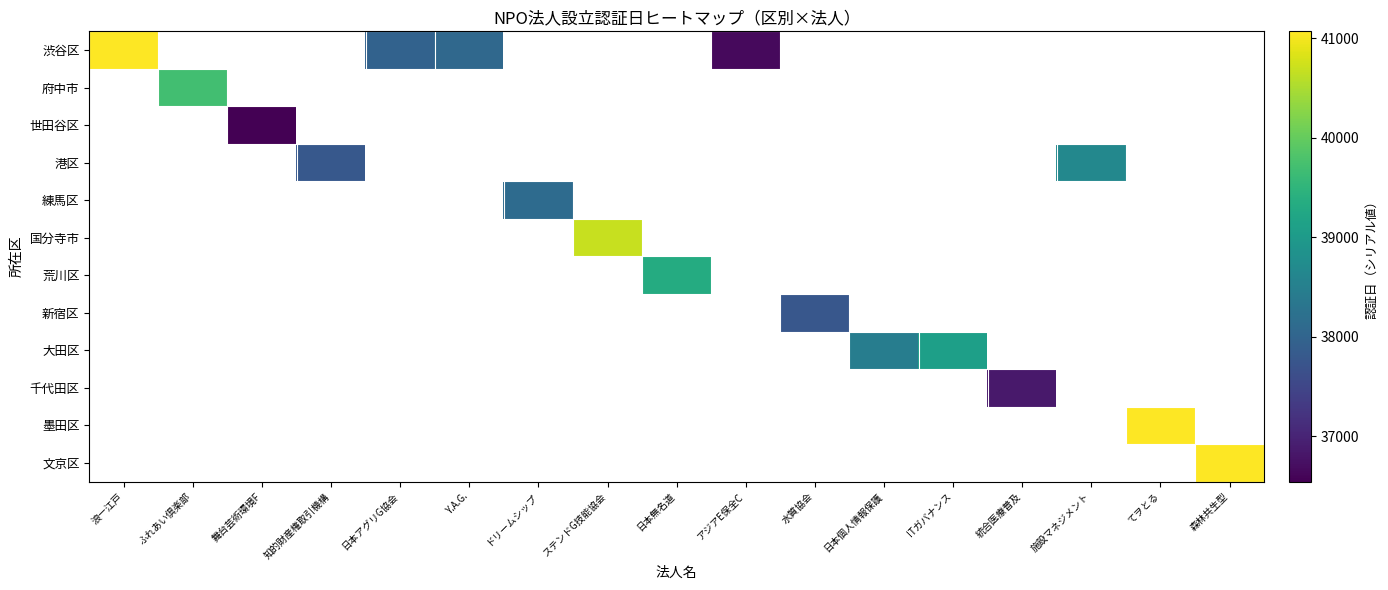

Which has a higher value, 統合医療普及 or アジアE保全C?

アジアE保全C